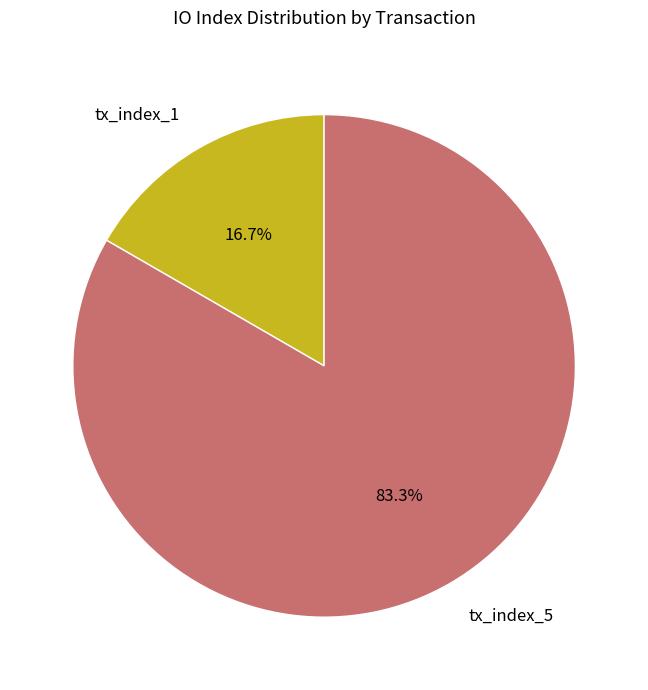

True or false: tx_index_1 accounts for 17% of the total.

True